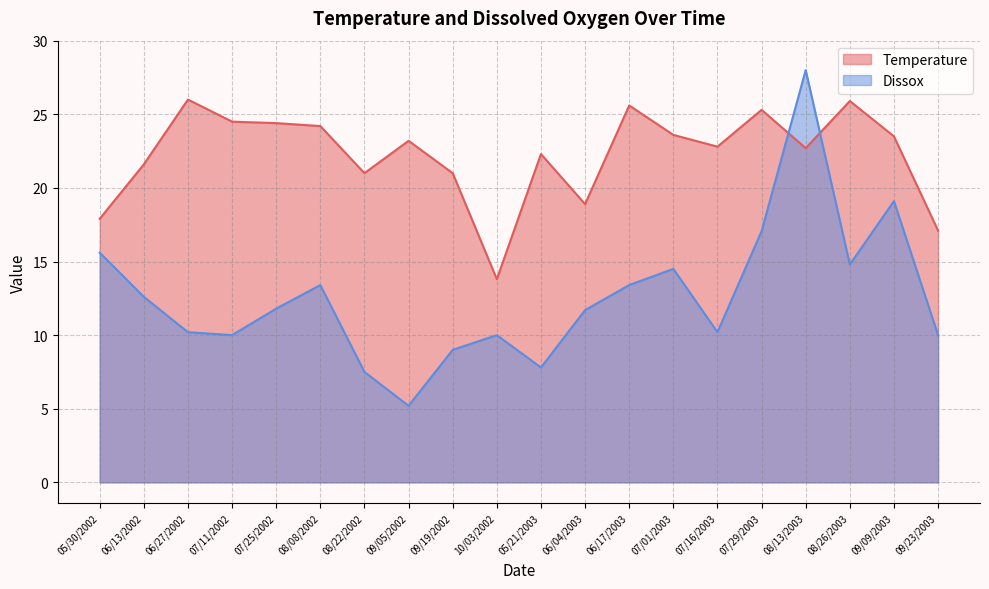

Reading left to right, what are all the values shown in this chart?

Temperature: 17.9	21.6	26.0	24.5	24.4	24.2	21.0	23.2	21.0	13.8	22.3	18.9	25.6	23.6	22.8	25.3	22.7	25.9	23.5	17.1
Dissox: 15.6	12.6	10.2	10.0	11.8	13.4	7.5	5.2	9.0	10.0	7.8	11.7	13.4	14.5	10.2	17.1	28.0	14.8	19.1	10.0